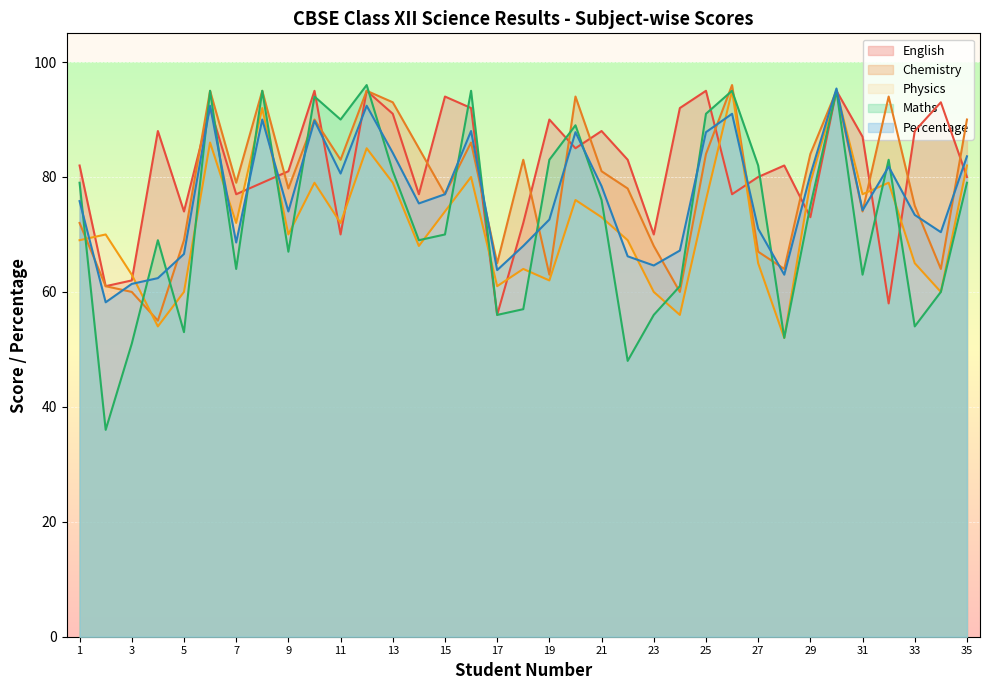

Read the Physics value at 1.

69.0